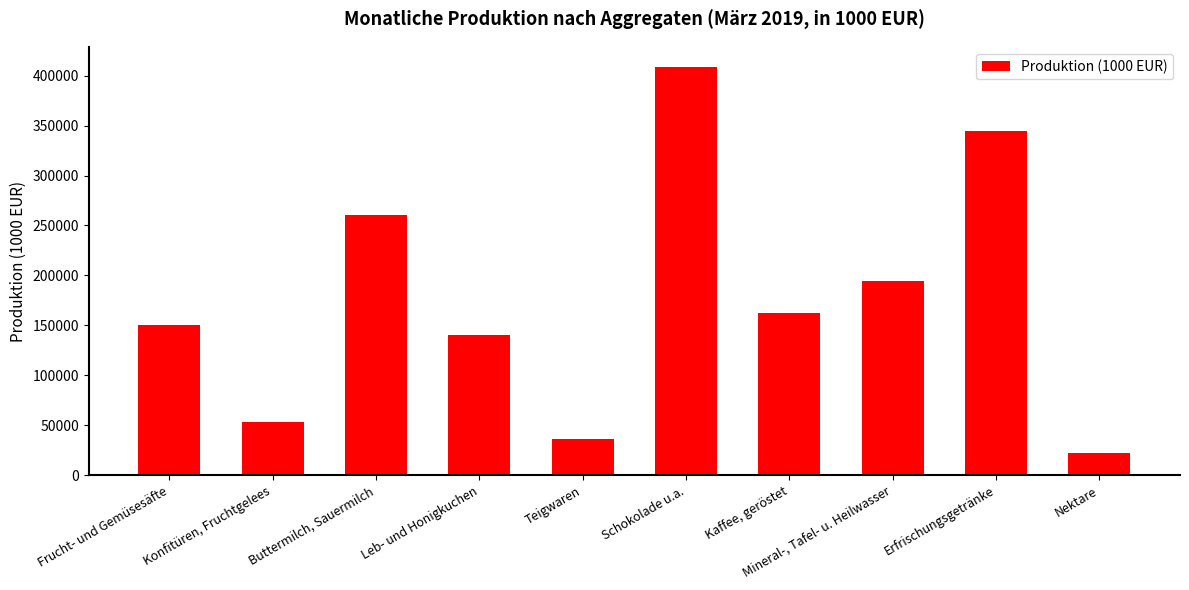

Reading right to left, what are all the values shown in this chart?

22318	344877	194851	162007	408387	36219	140511	260962	53246	150724